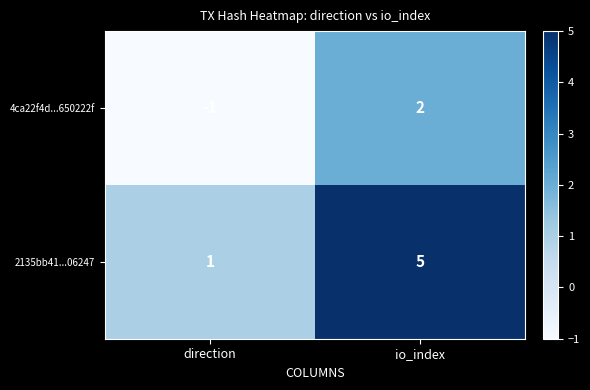

What is the difference between the 2135bb41...06247 values at io_index and direction?

4